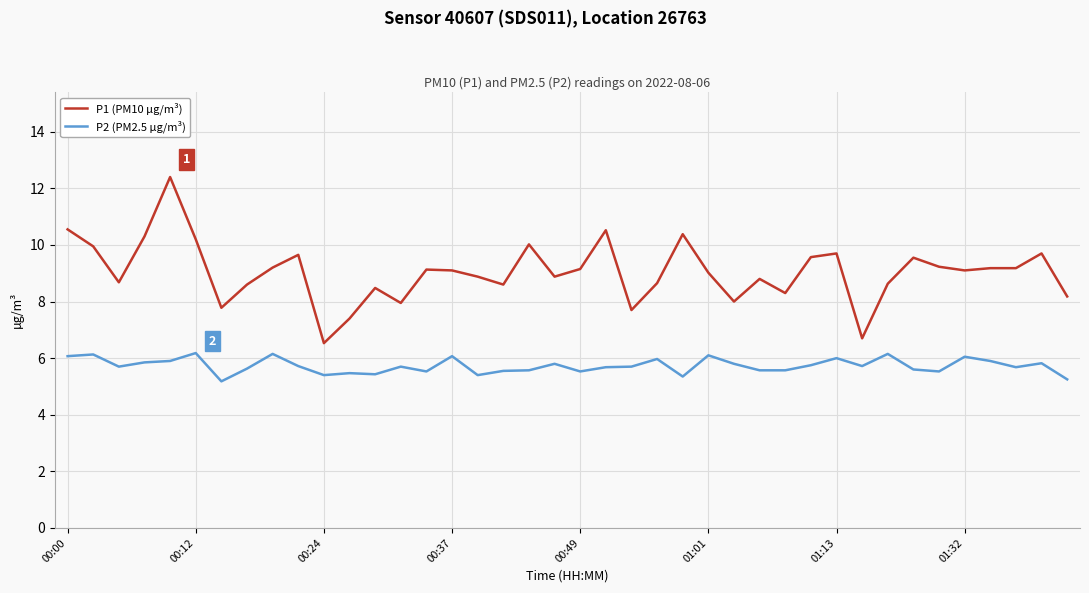

What is the minimum value shown in the chart?

5.2